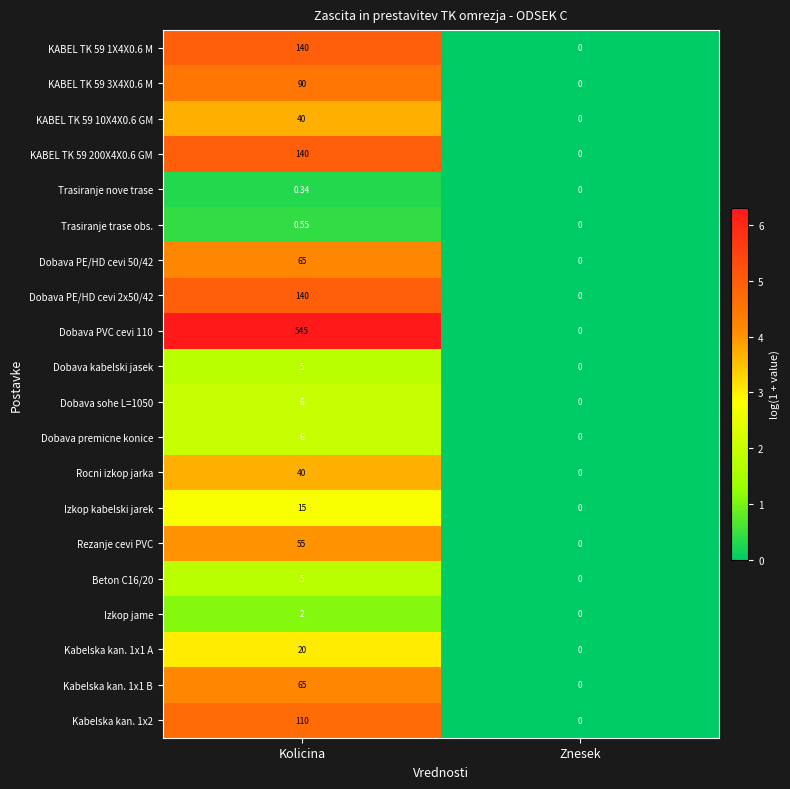

Rank the categories by Beton C16/20 value from highest to lowest.

Kolicina, Znesek